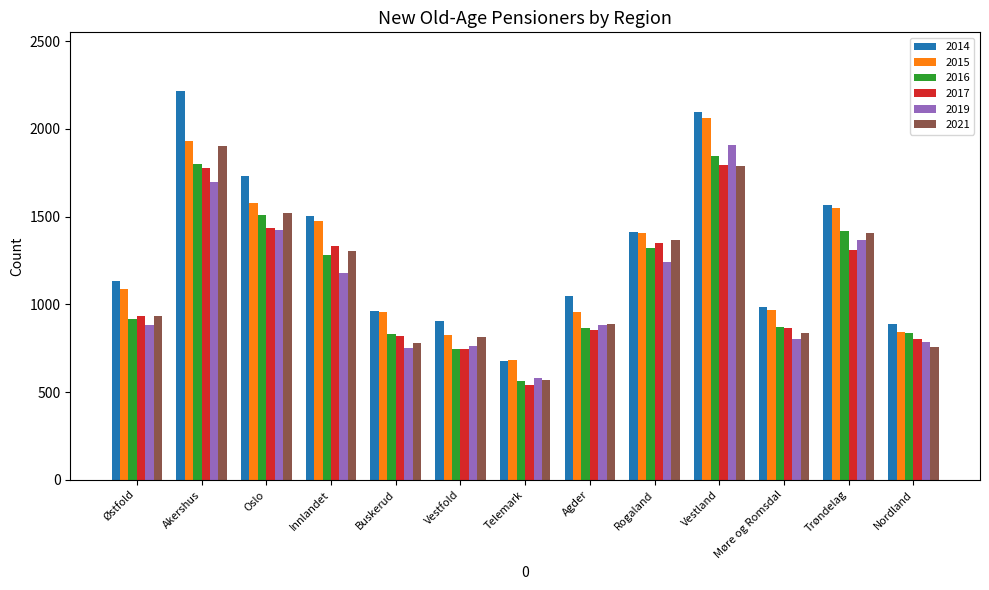

What is the average value of the 2017 series?

1120